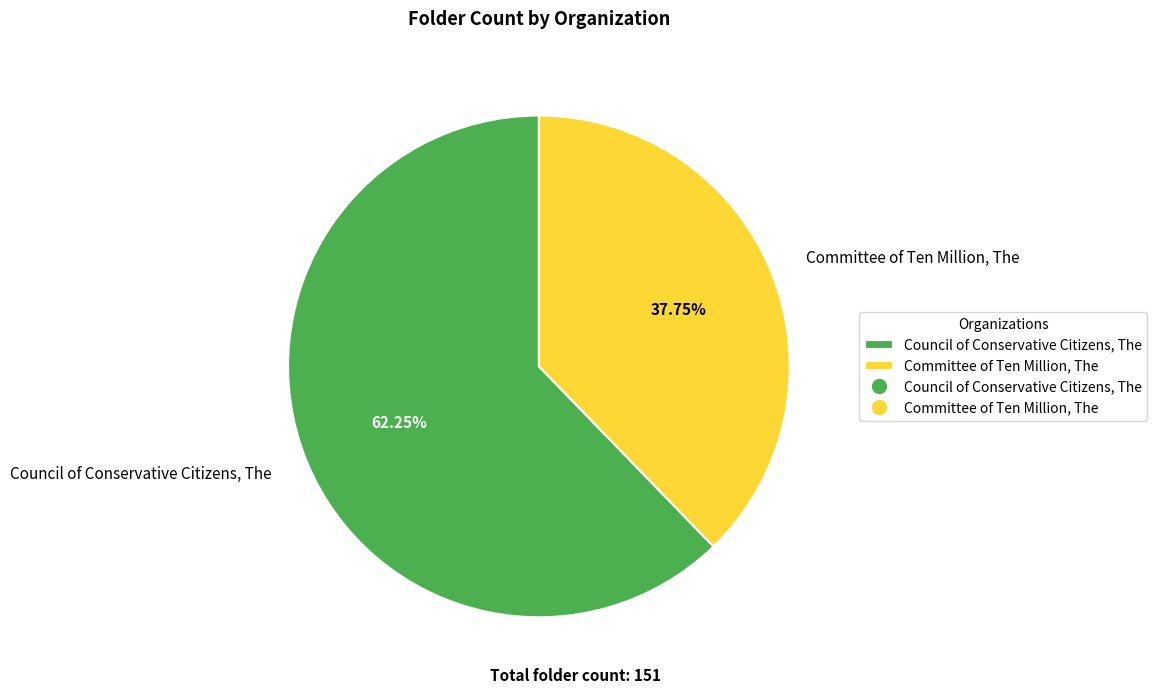

How many slices are in this pie chart?

2